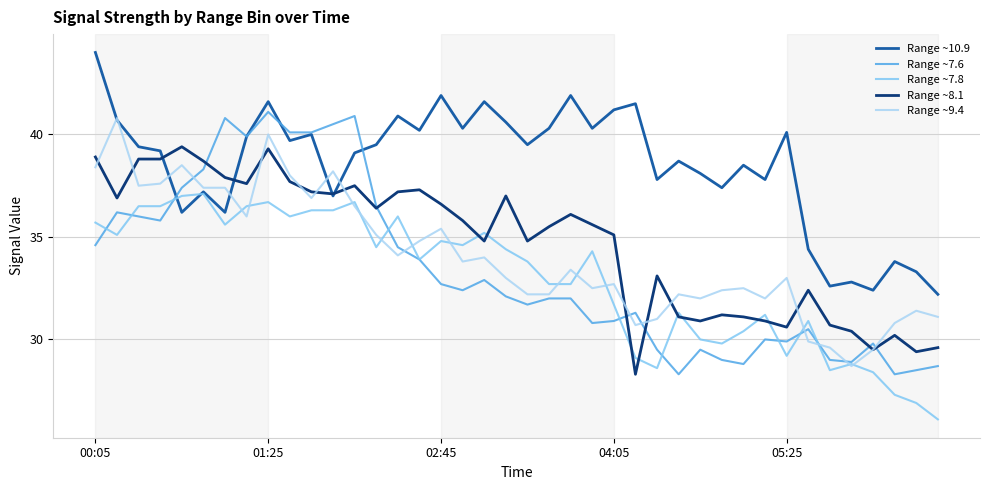

Which series has the largest range (max minus min)?

Range ~7.6